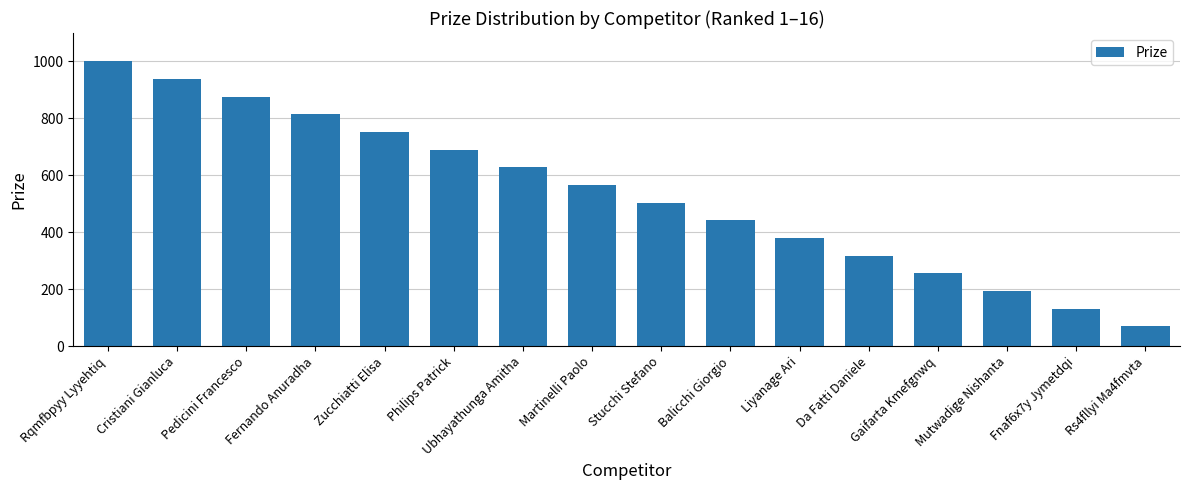

Read the value at Balicchi Giorgio, to the nearest 10.

440